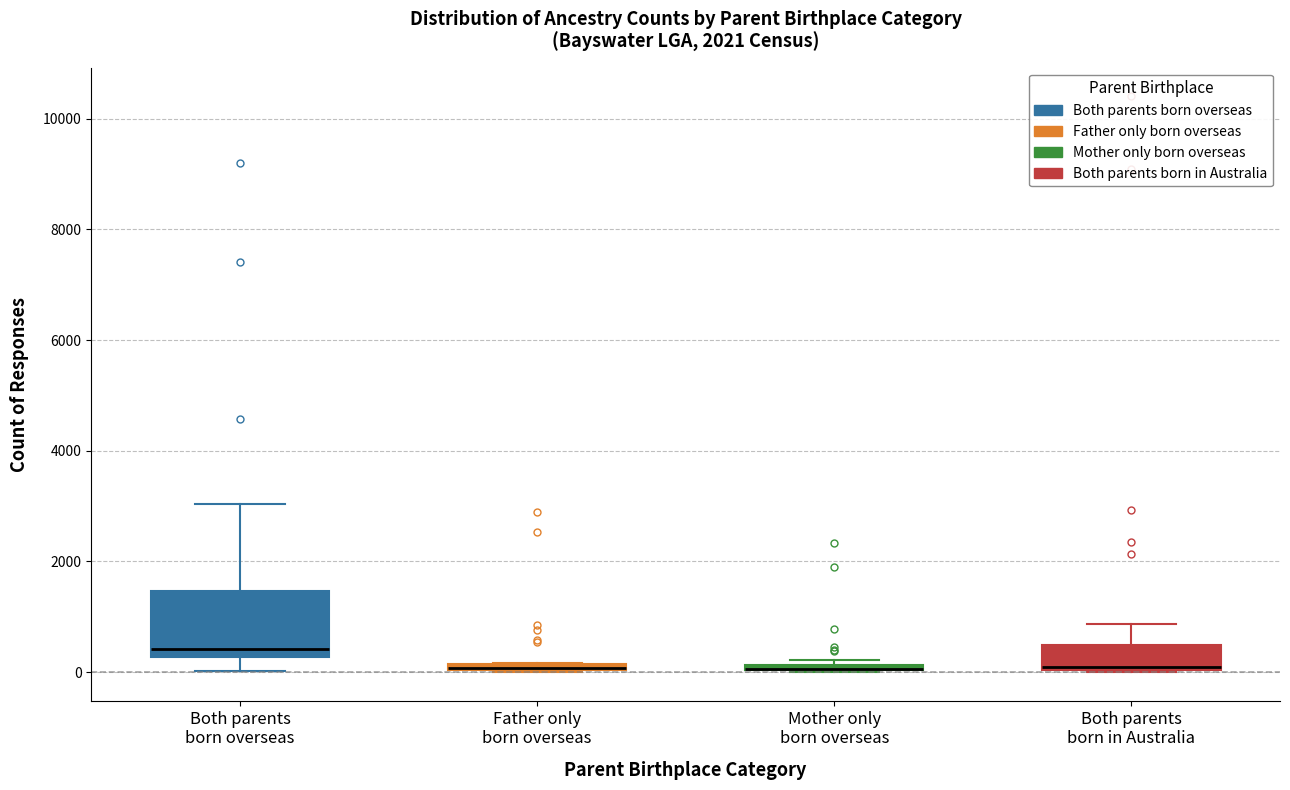

Where is the lower edge of the box for Mother only born overseas on the y-axis? The values are not printed on the chart, so give them approximately, as read against the axis.

0